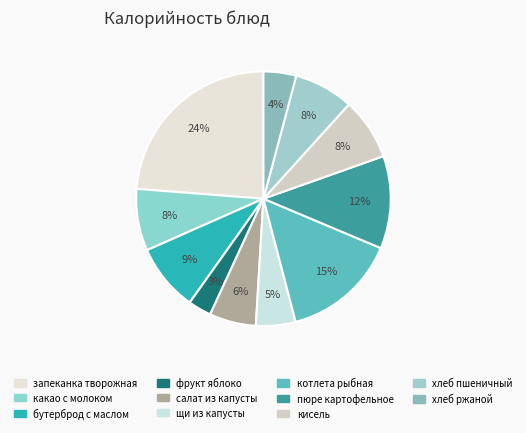

Is it true that кисель is 14% of the pie?

False